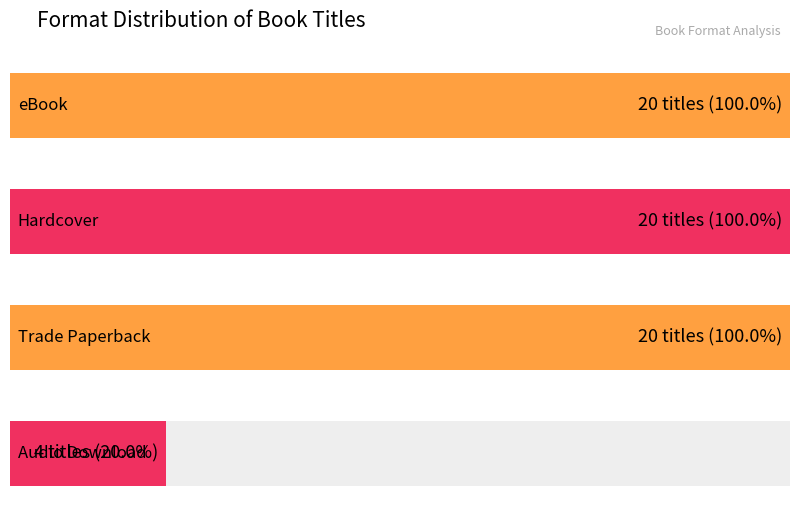

List the labels in order of value, largest first.

eBook, Hardcover, Trade Paperback, Audio Download